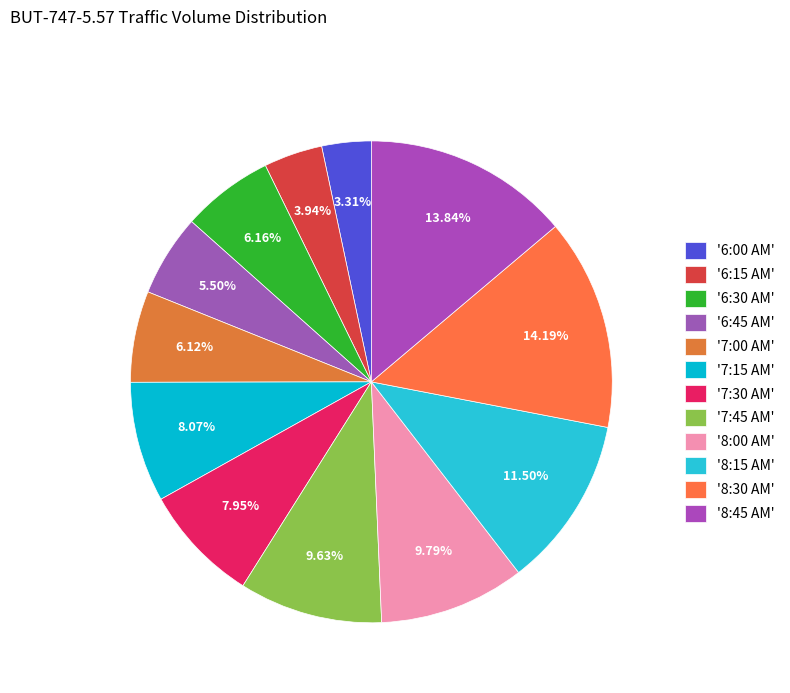

Which category has the smallest portion of the pie?

6:00 AM